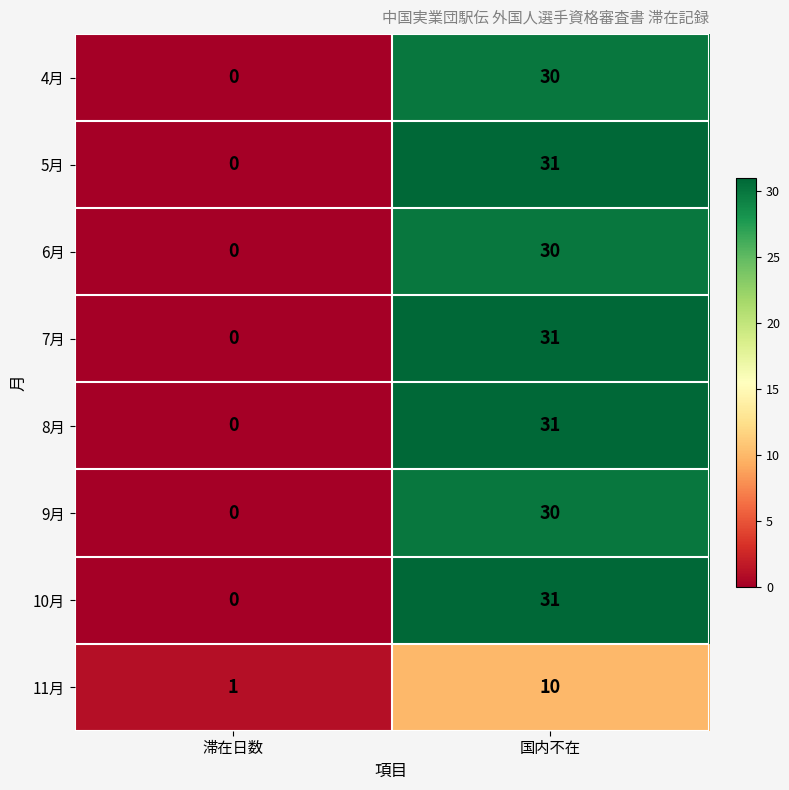

True or false: 7月 has a value of -9 at 滞在日数.

False